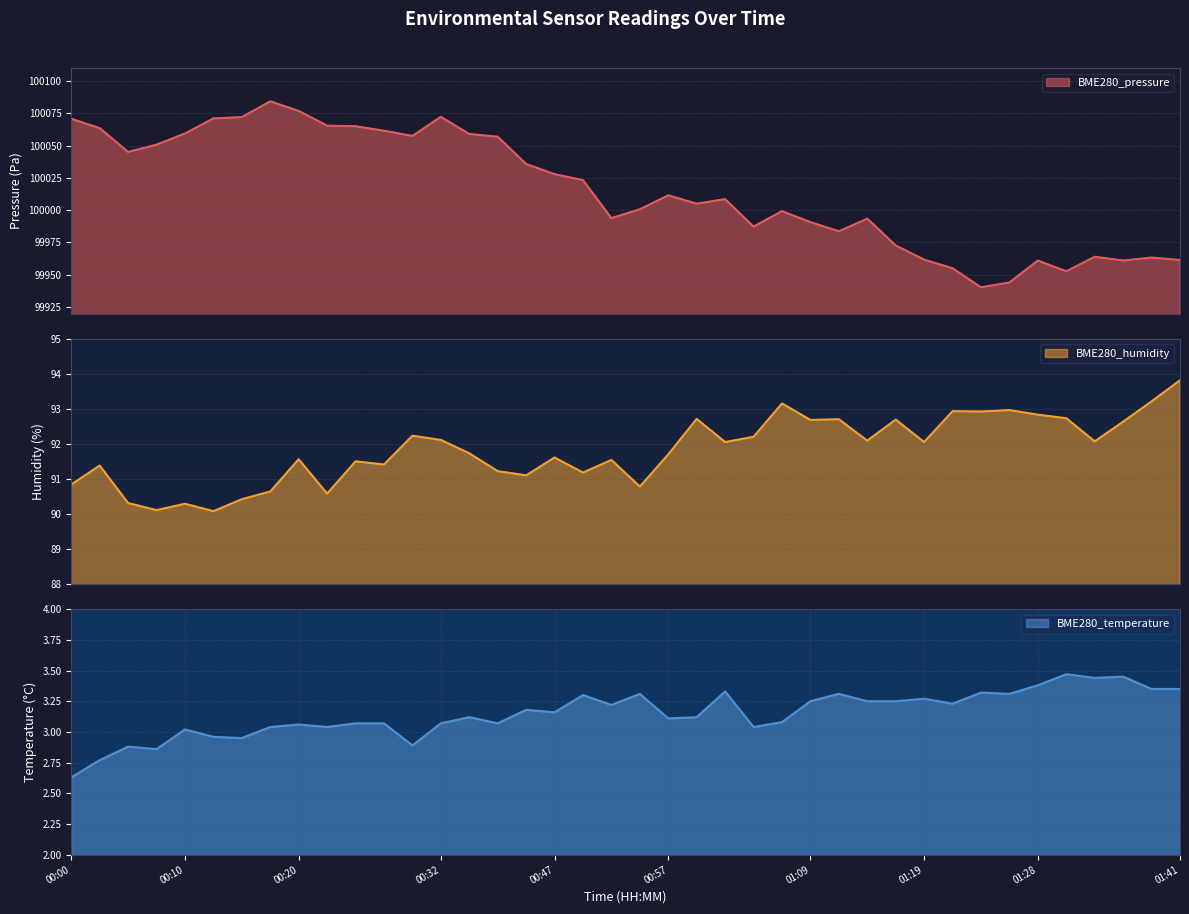

Which label corresponds to the largest value in the chart?

00:17